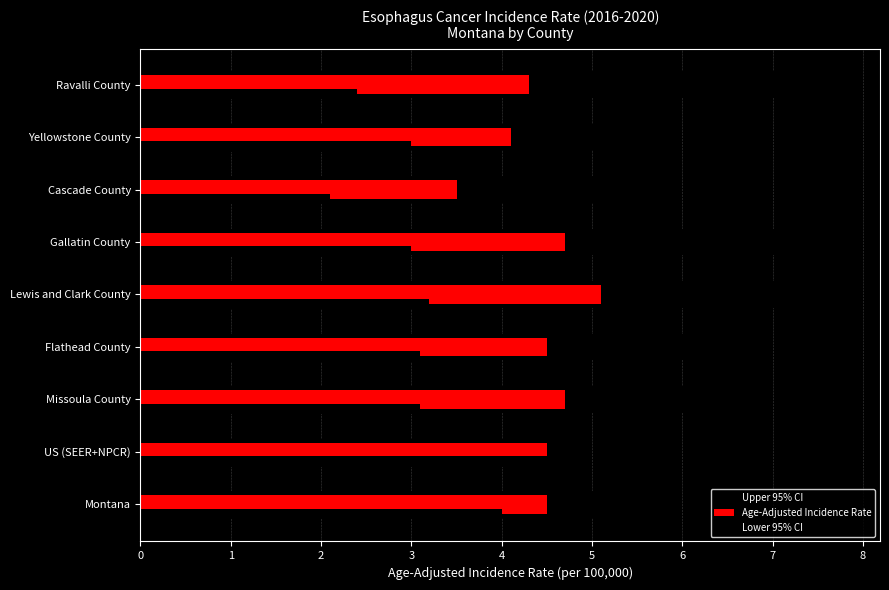

How many series are shown in this chart?

3